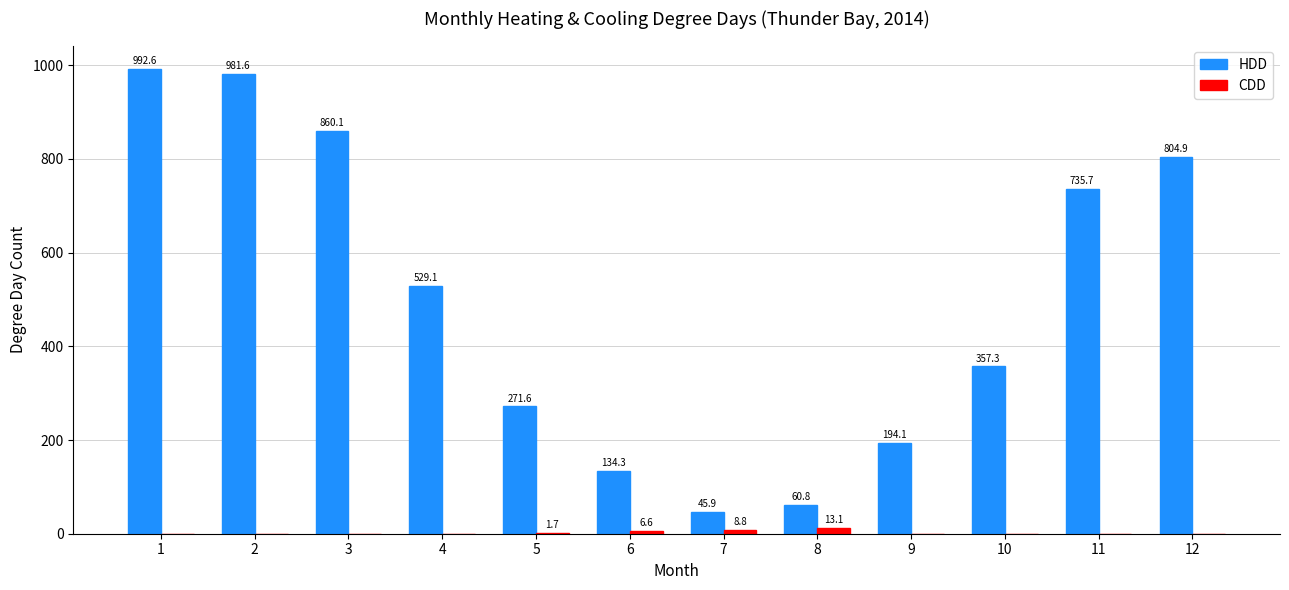

Reading left to right, list all the values displayed in this chart.

HDD: 992.6	981.6	860.1	529.1	271.6	134.3	45.9	60.8	194.1	357.3	735.7	804.9
CDD: 0.0	0.0	0.0	0.0	1.7	6.6	8.8	13.1	0.0	0.0	0.0	0.0